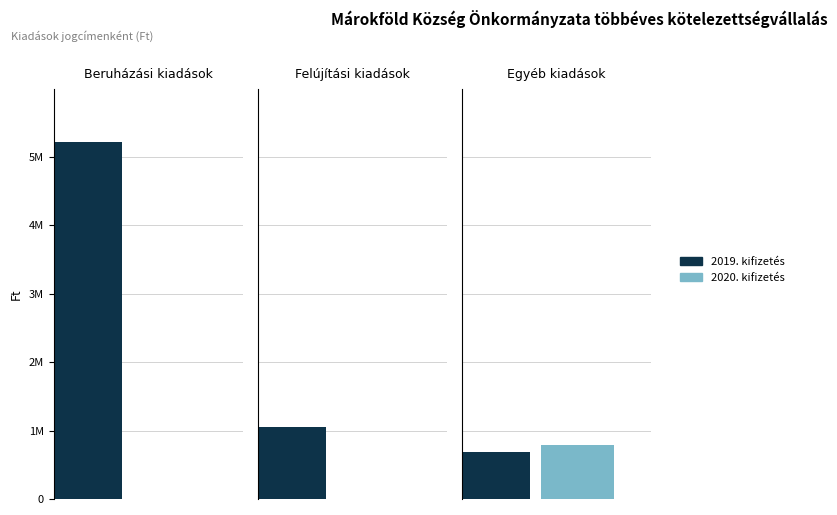

How many categories are shown in the chart?

3